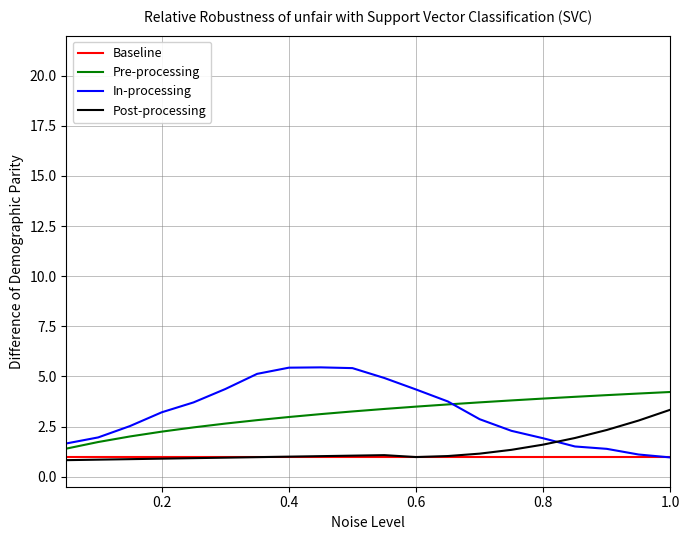

What is the smallest value displayed?

0.8